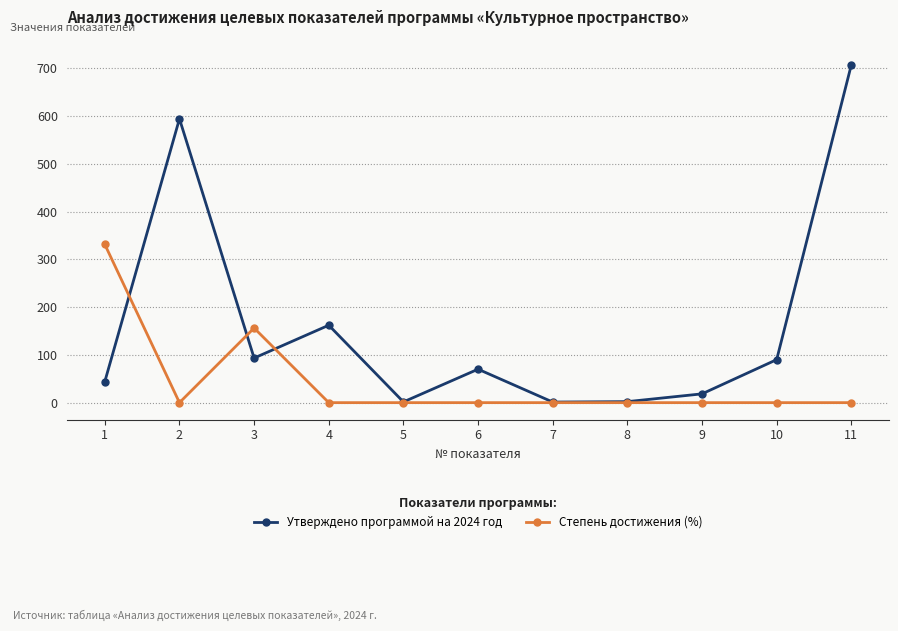

What is the sum of all Степень достижения (%) values?

487.3